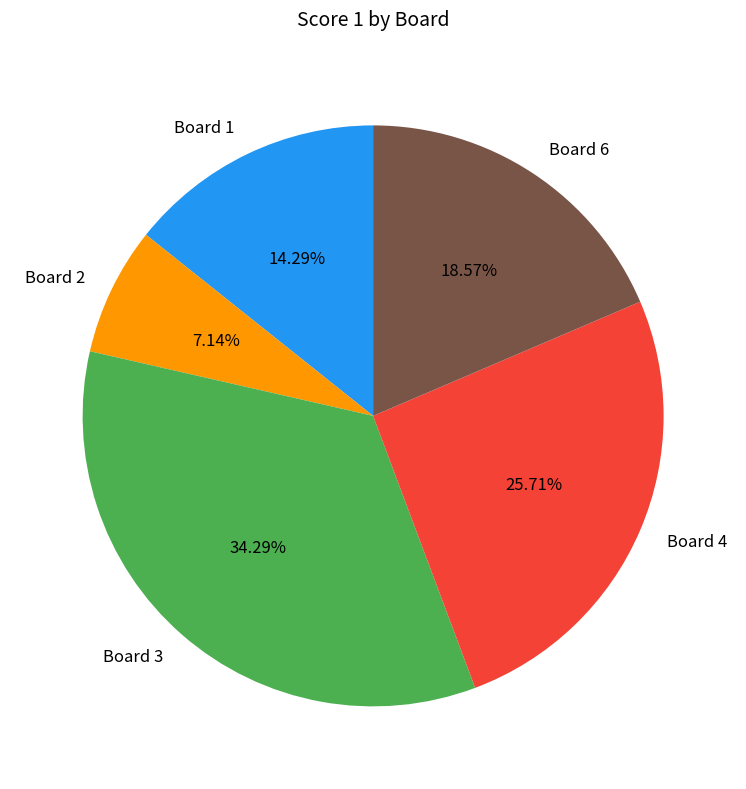

Which slice is the largest?

Board 3